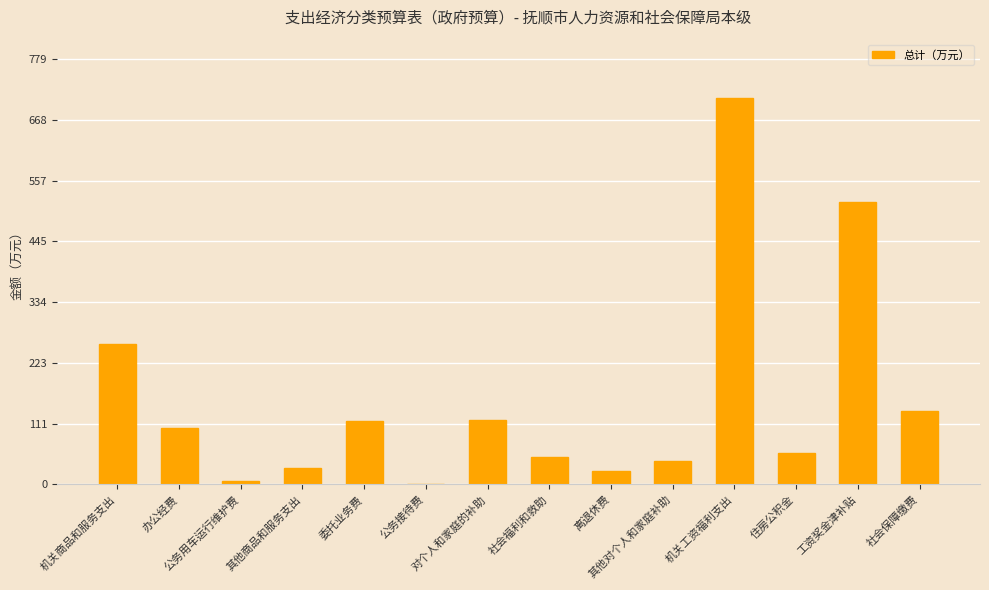

The value at 其他对个人和家庭补助 is 43.0. True or false?

True